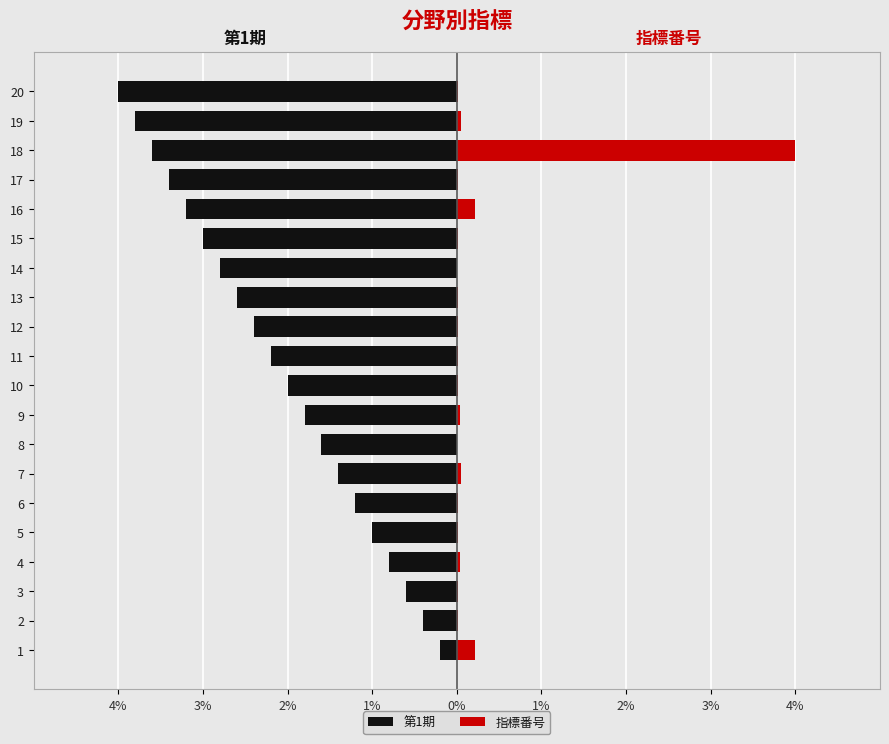

What is the sum of all 第1期 values?

-42.0